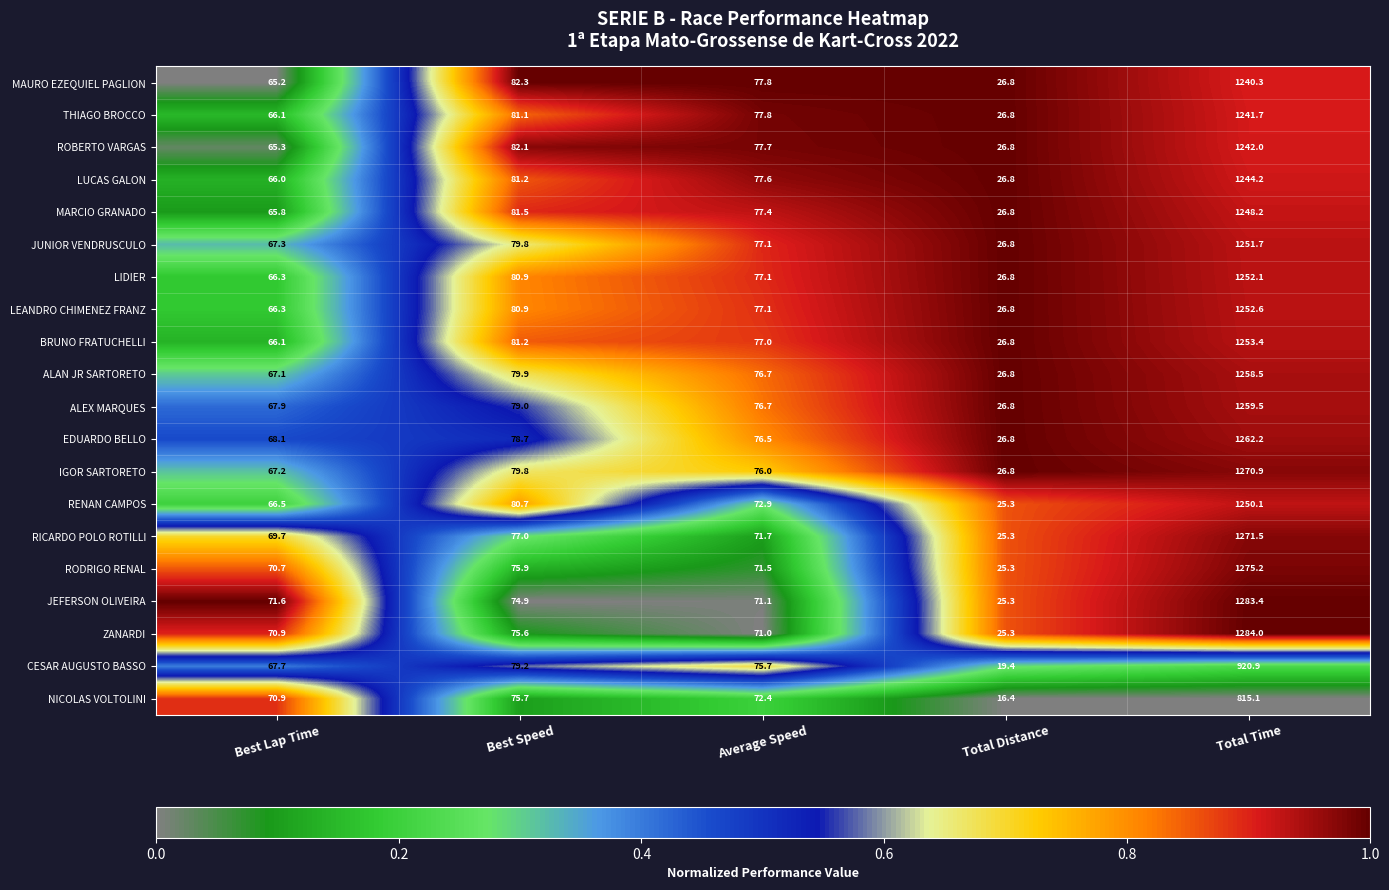

How many data points does each series have?

5